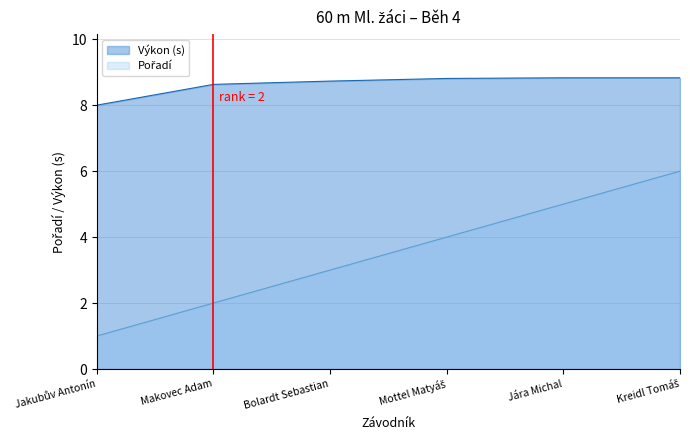

What is the highest value of the Pořadí series?

6.0